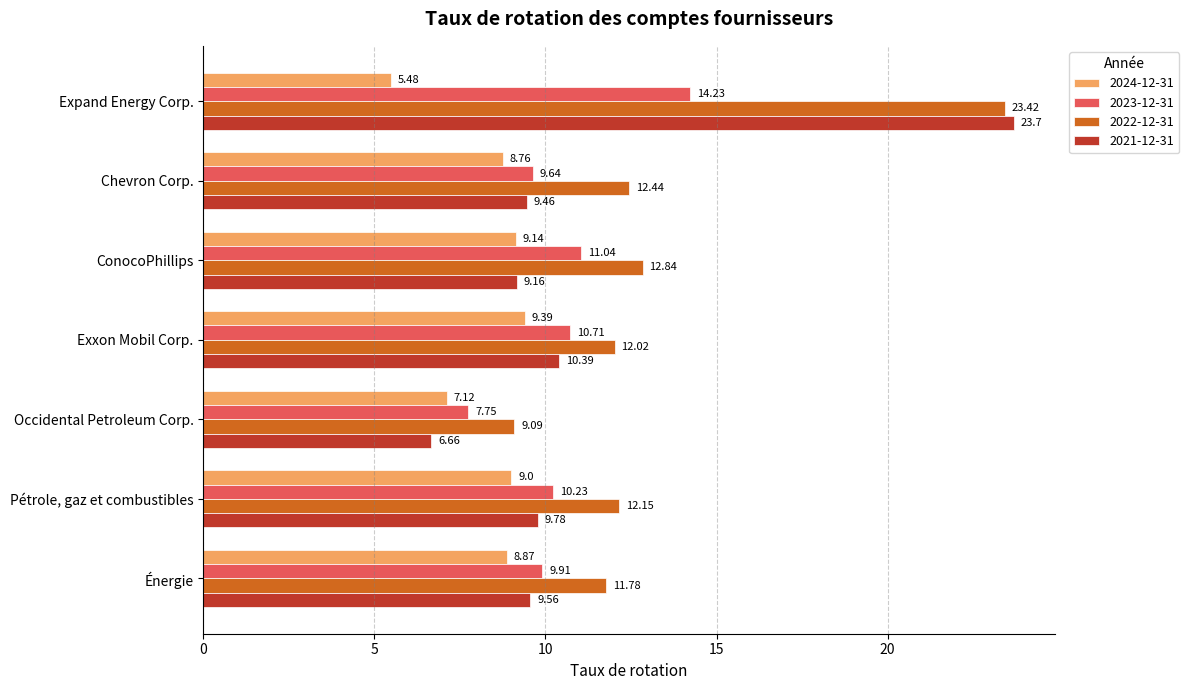

Which category has the lowest value in the 2024-12-31 series?

Expand Energy Corp.